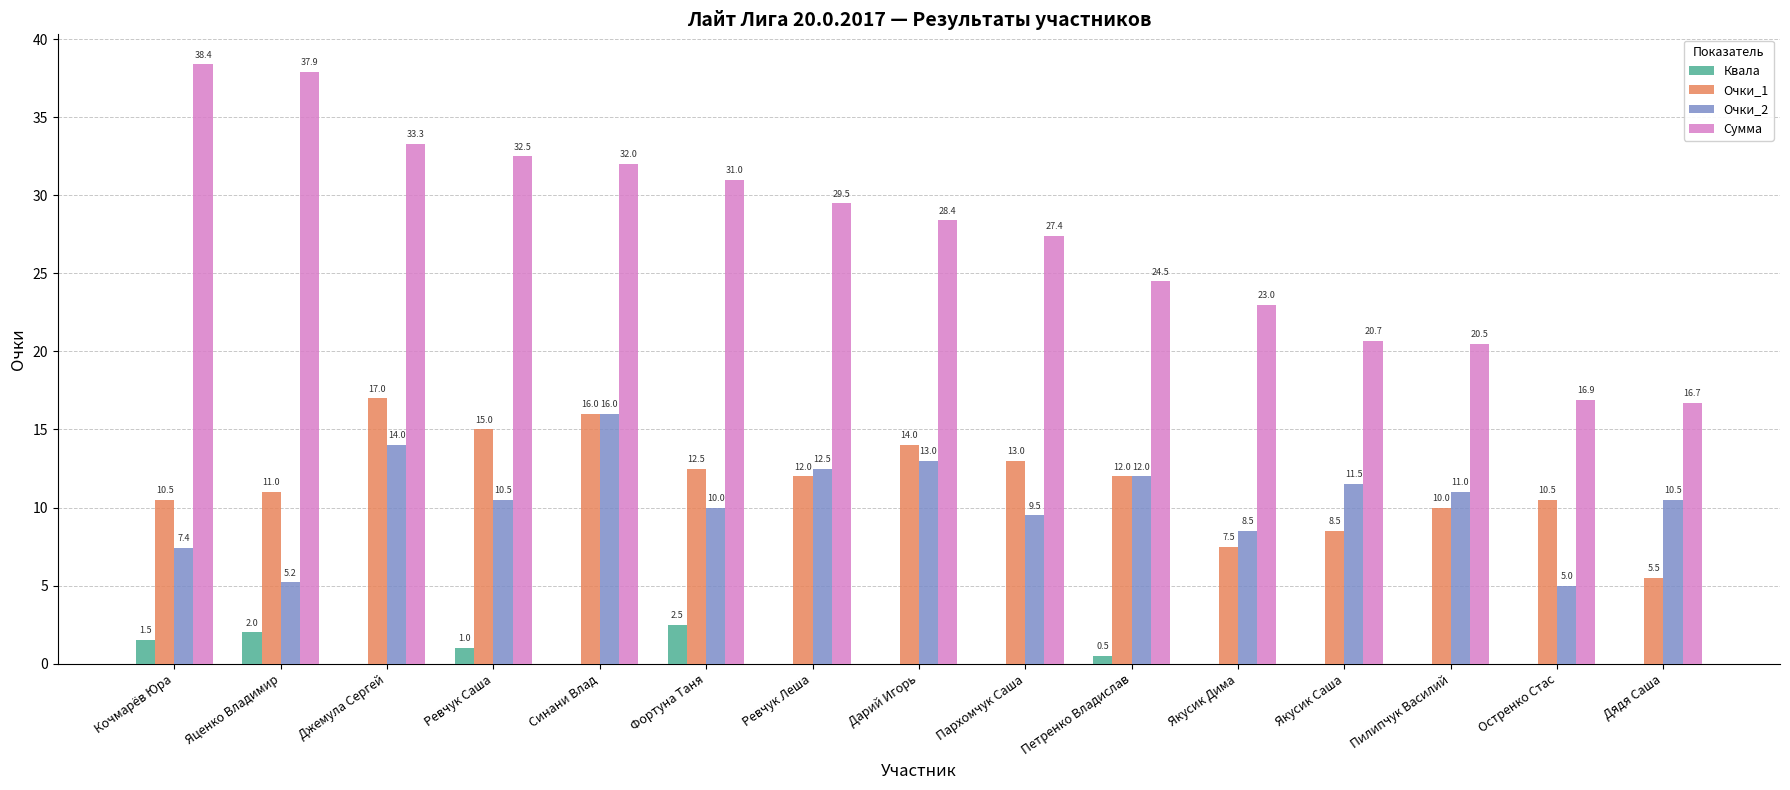

True or false: Очки_1 has a value of 12.0 at Ревчук Леша.

True